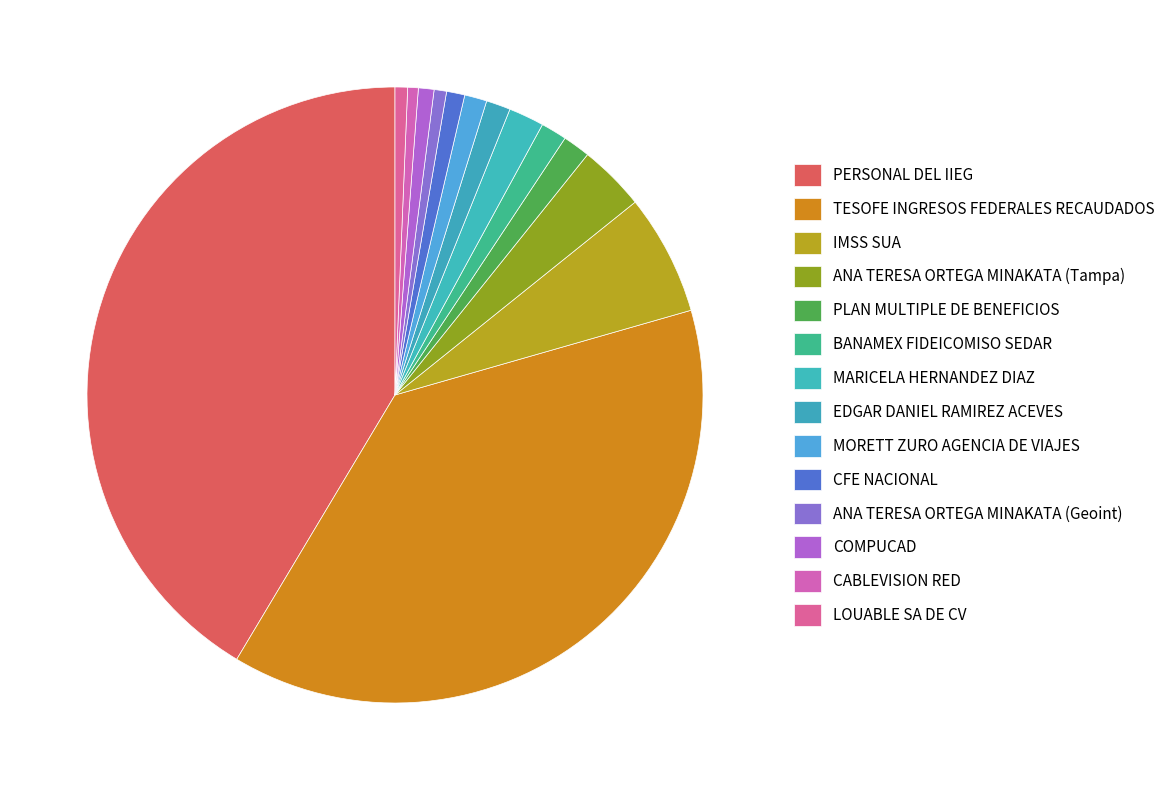

What is the largest slice in the pie chart?

PERSONAL DEL IIEG